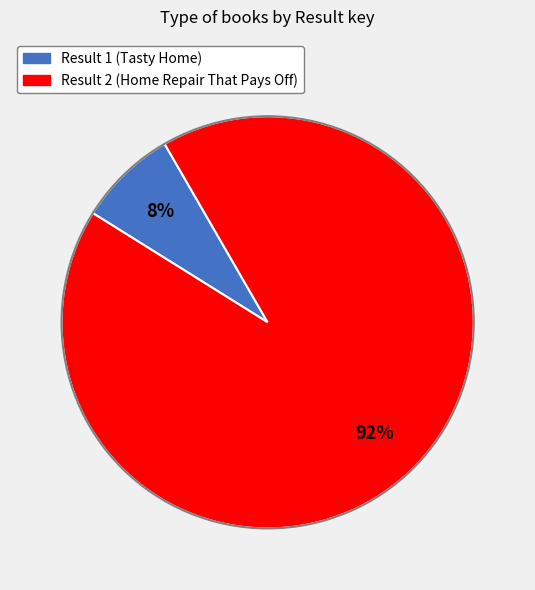

To the nearest percent, what is the difference between the largest and smallest slice percentages?

84%